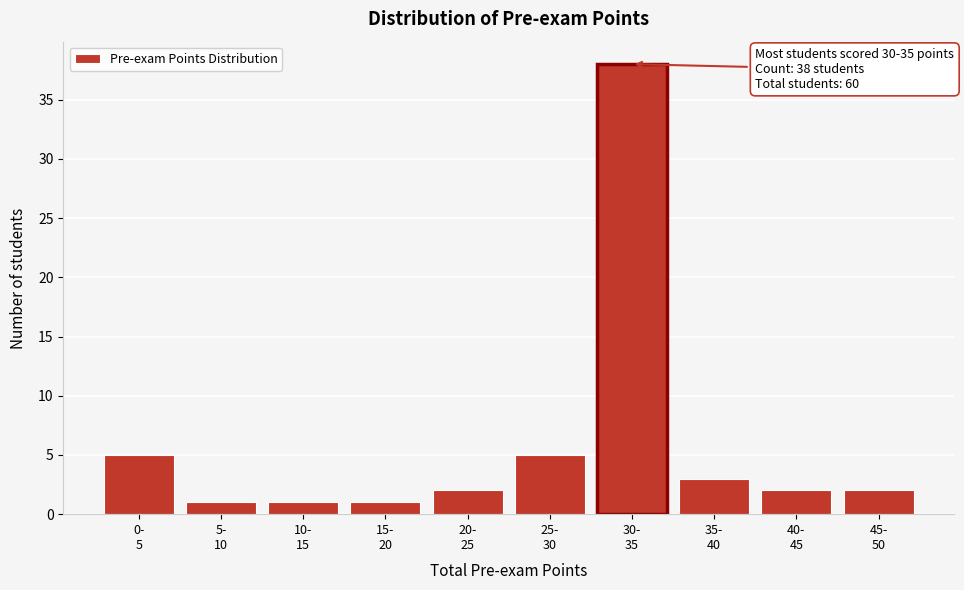

Reading left to right, list all the values displayed in this chart.

5	1	1	1	2	5	38	3	2	2